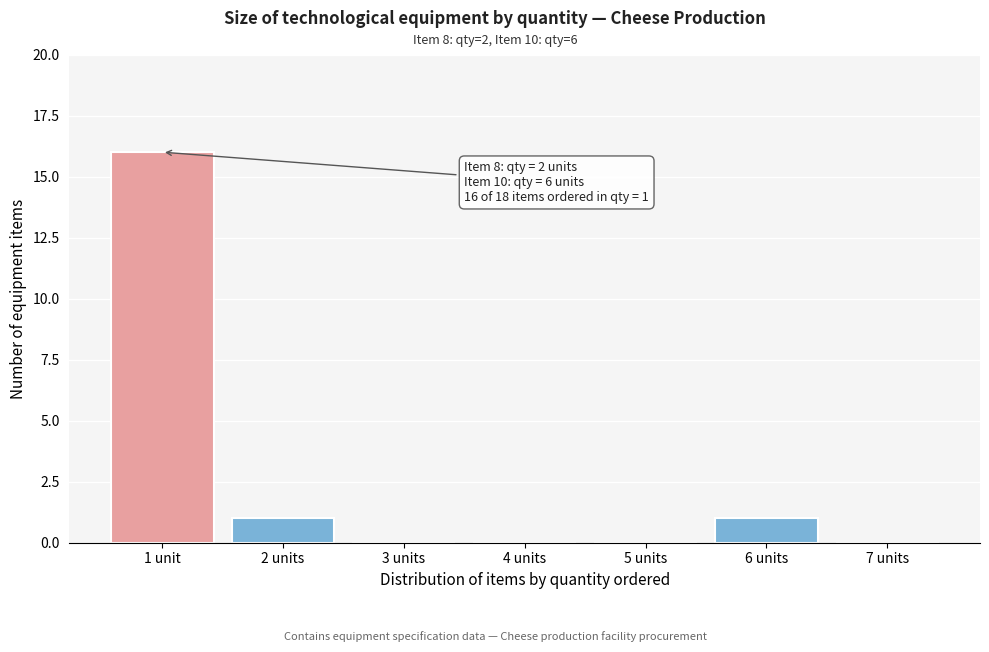

Reading left to right, list all the values displayed in this chart.

1 unit=16	2 units=1	3 units=0	4 units=0	5 units=0	6 units=1	7 units=0